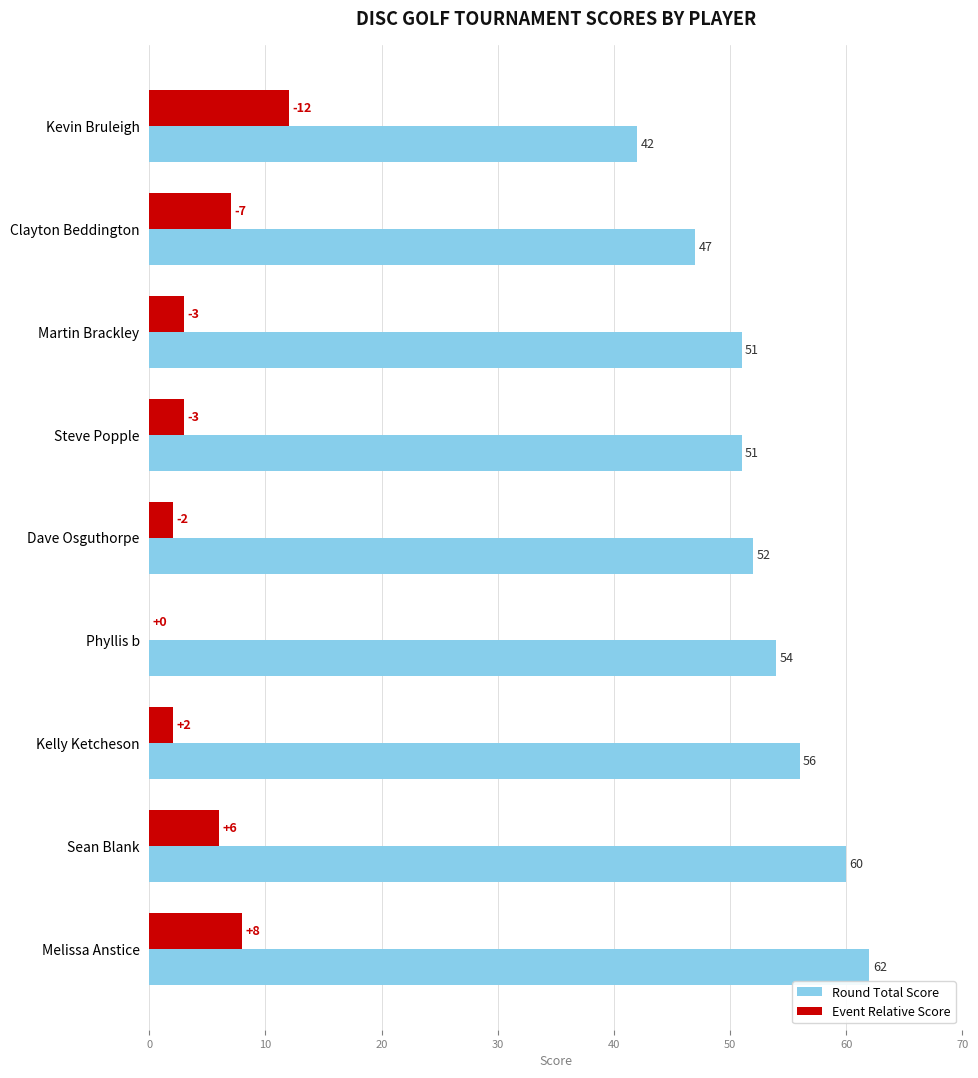

What is the maximum value for Round Total Score?

62